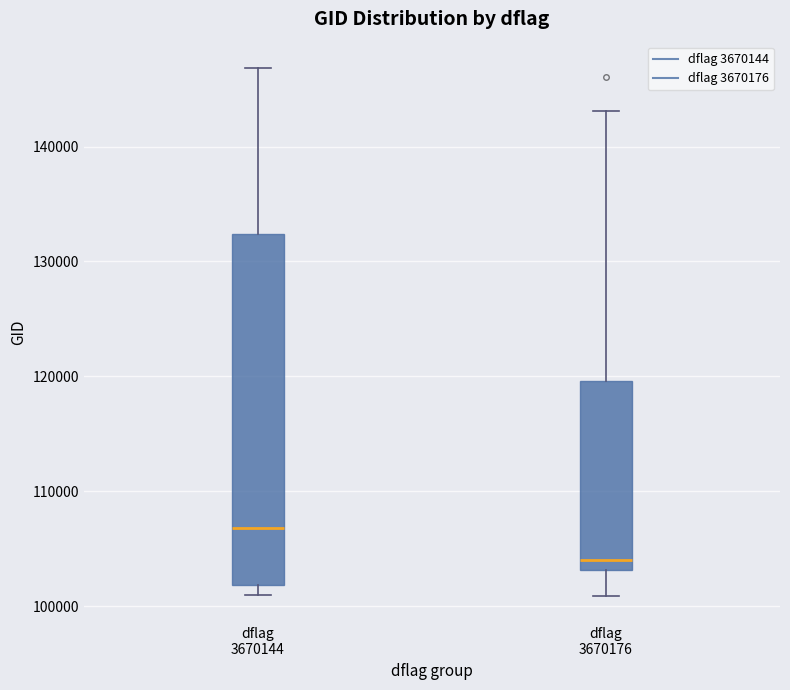

Reading left to right, read every box against the y-axis: the position of its median line, the range the box covers, and the ends of its whiskers. The values are not printed on the chart, so give them approximately, as read against the axis.

dflag 3670144: median 107000, box 102000 to 132000, whiskers 101000 to 147000
dflag 3670176: median 104000, box 103000 to 120000, whiskers 101000 to 143000